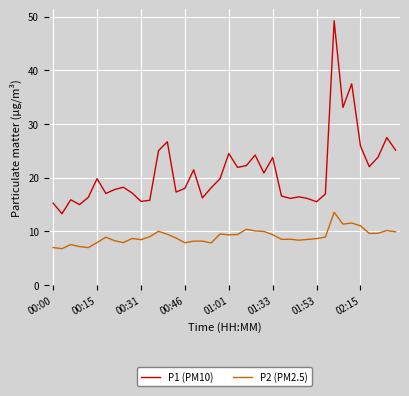

What is the average value of the P1 (PM10) series?

21.0